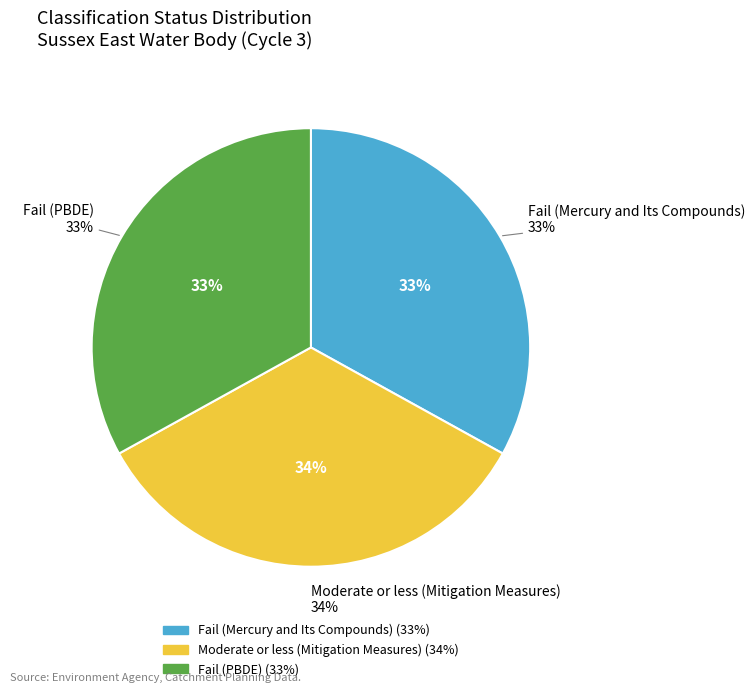

How many slices are in this pie chart?

3